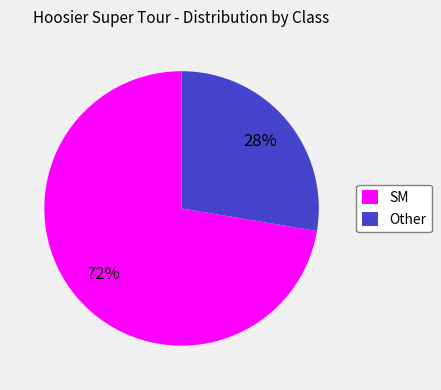

Which slice is the smallest?

Other